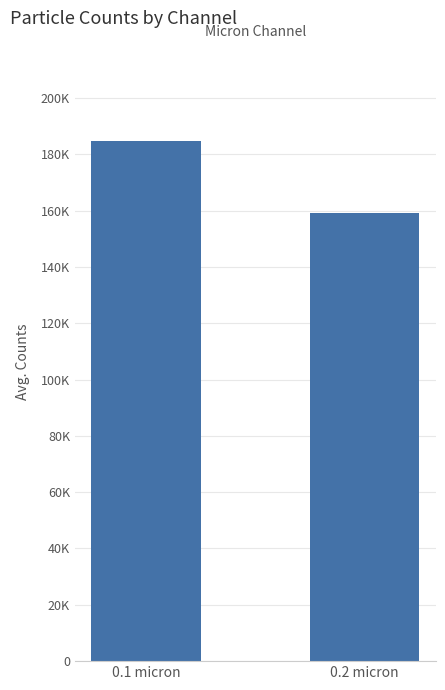

Are the bars horizontal?

No